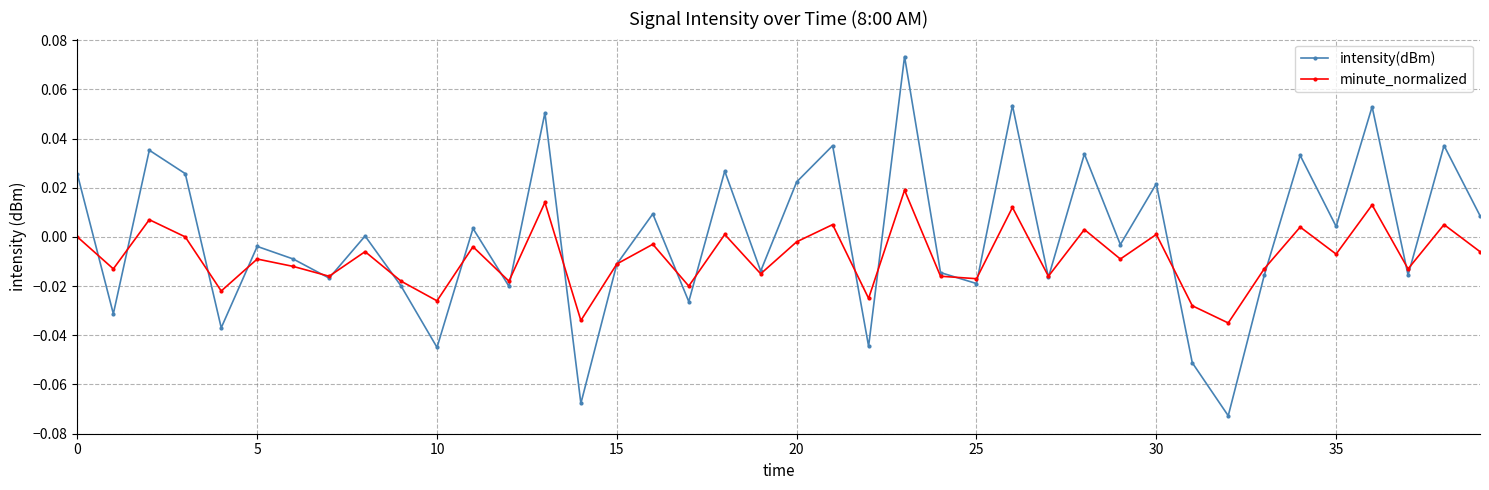

Which series has the widest spread of values?

intensity(dBm)